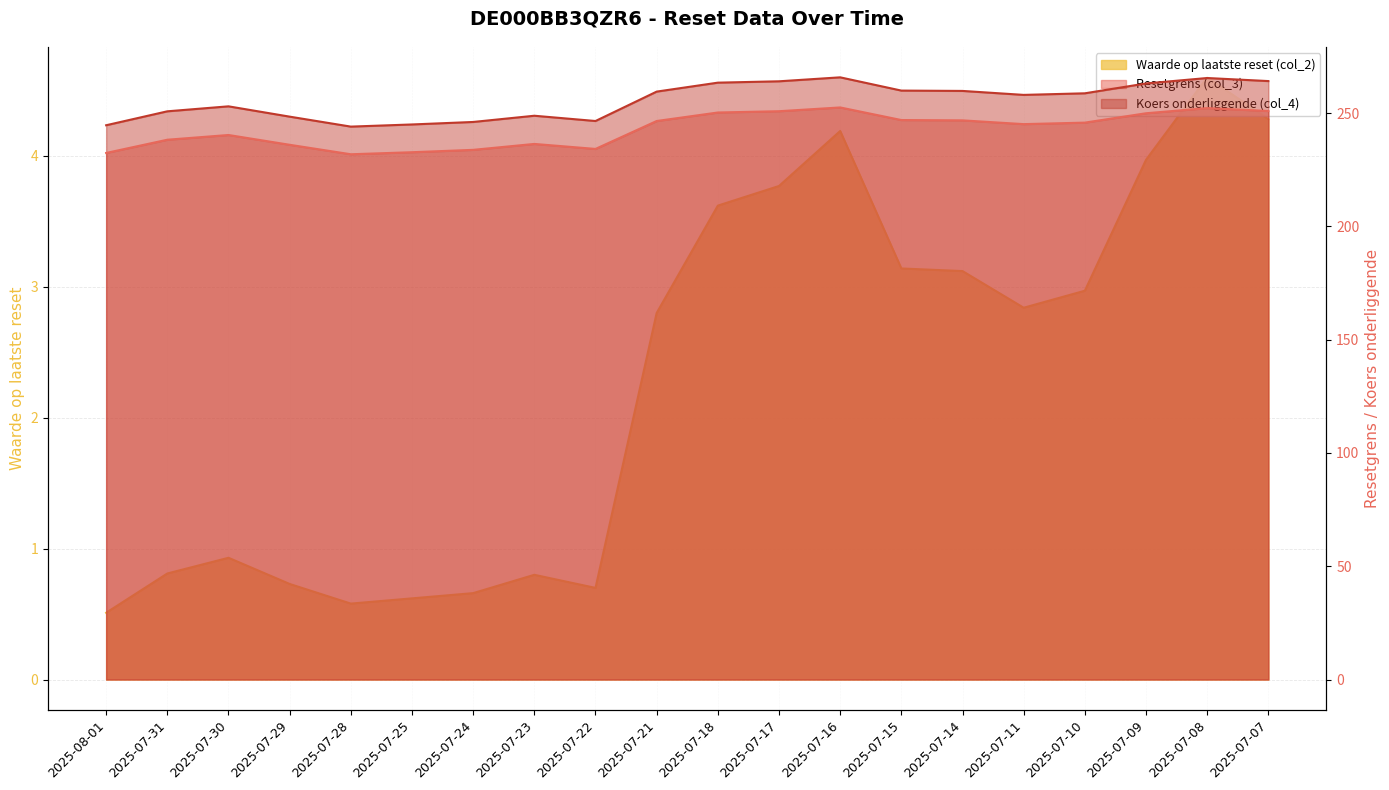

Between 2025-07-24 and 2025-07-15, which series saw the biggest shift?

Koers onderliggende (col_4)